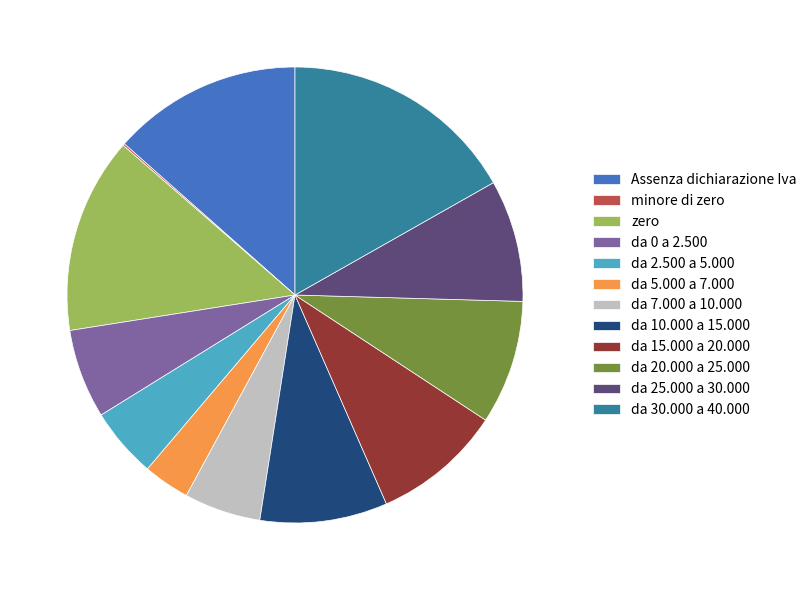

Combined, do da 5.000 a 7.000 and da 15.000 a 20.000 account for over 50%?

No